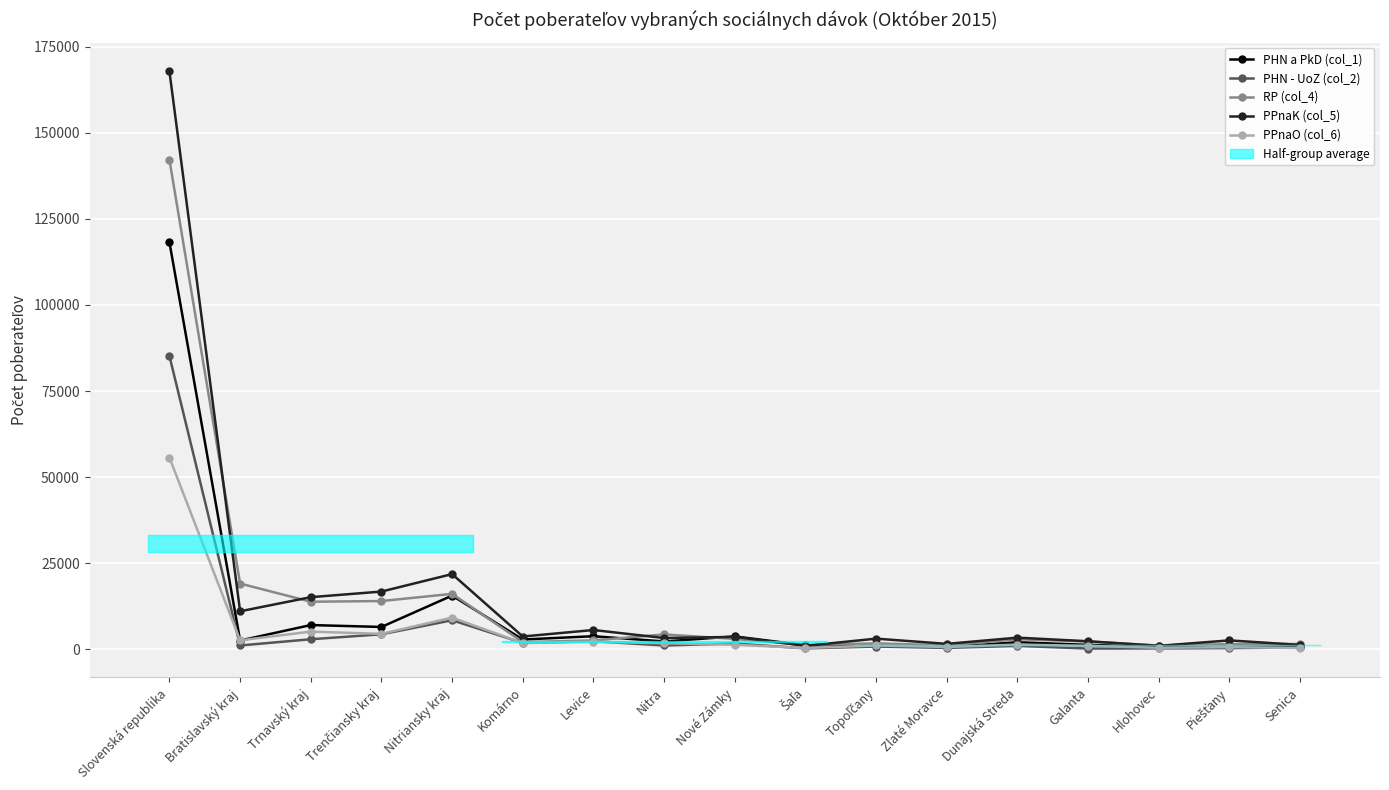

What is the approximate value of PHN - UoZ (col_2) at Trenčiansky kraj?

4350